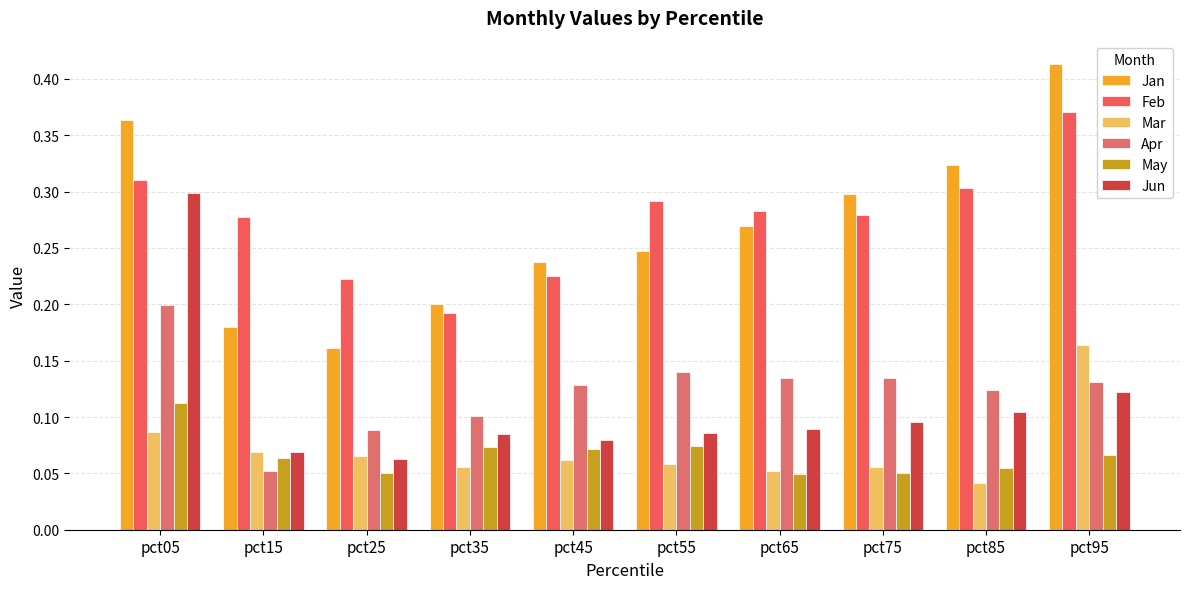

Read the Apr value at pct85.

0.1